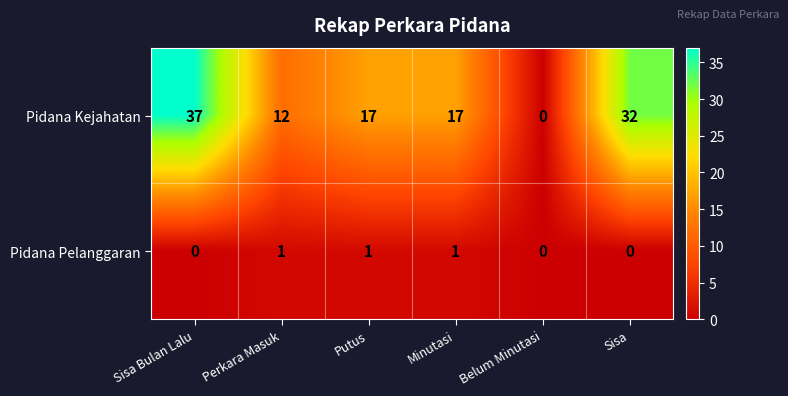

The Pidana Kejahatan series shows 0 at Belum Minutasi. True or false?

True